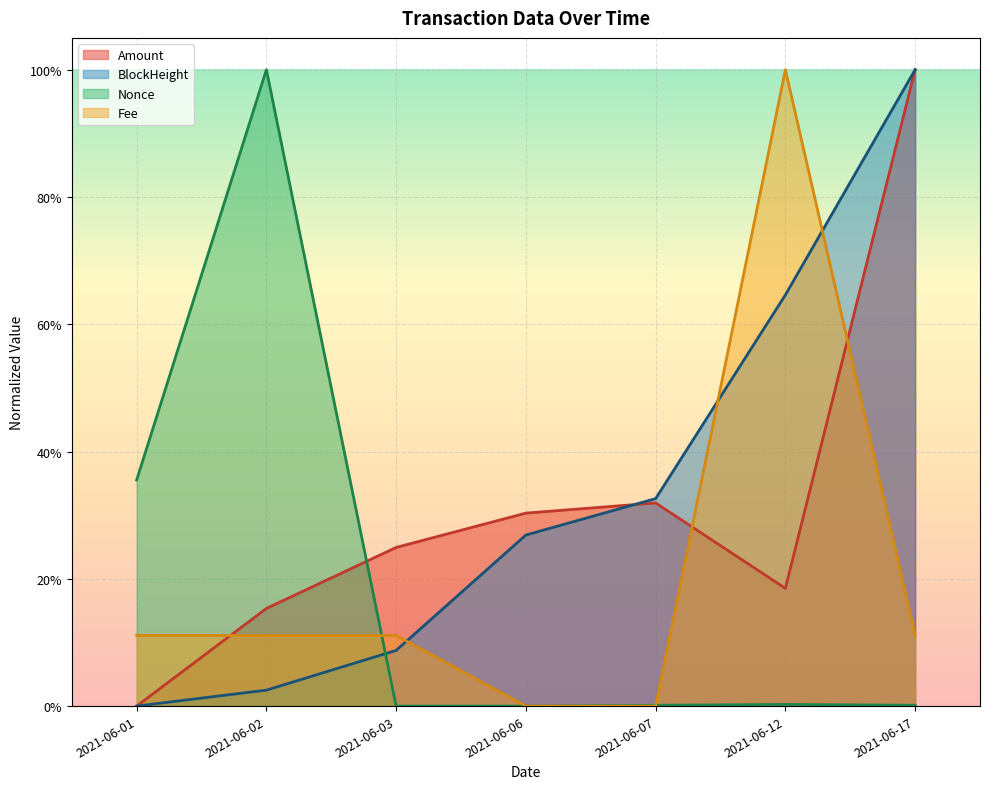

Rank the categories by Nonce value from highest to lowest.

2021-06-02, 2021-06-01, 2021-06-12, 2021-06-07, 2021-06-17, 2021-06-03, 2021-06-06